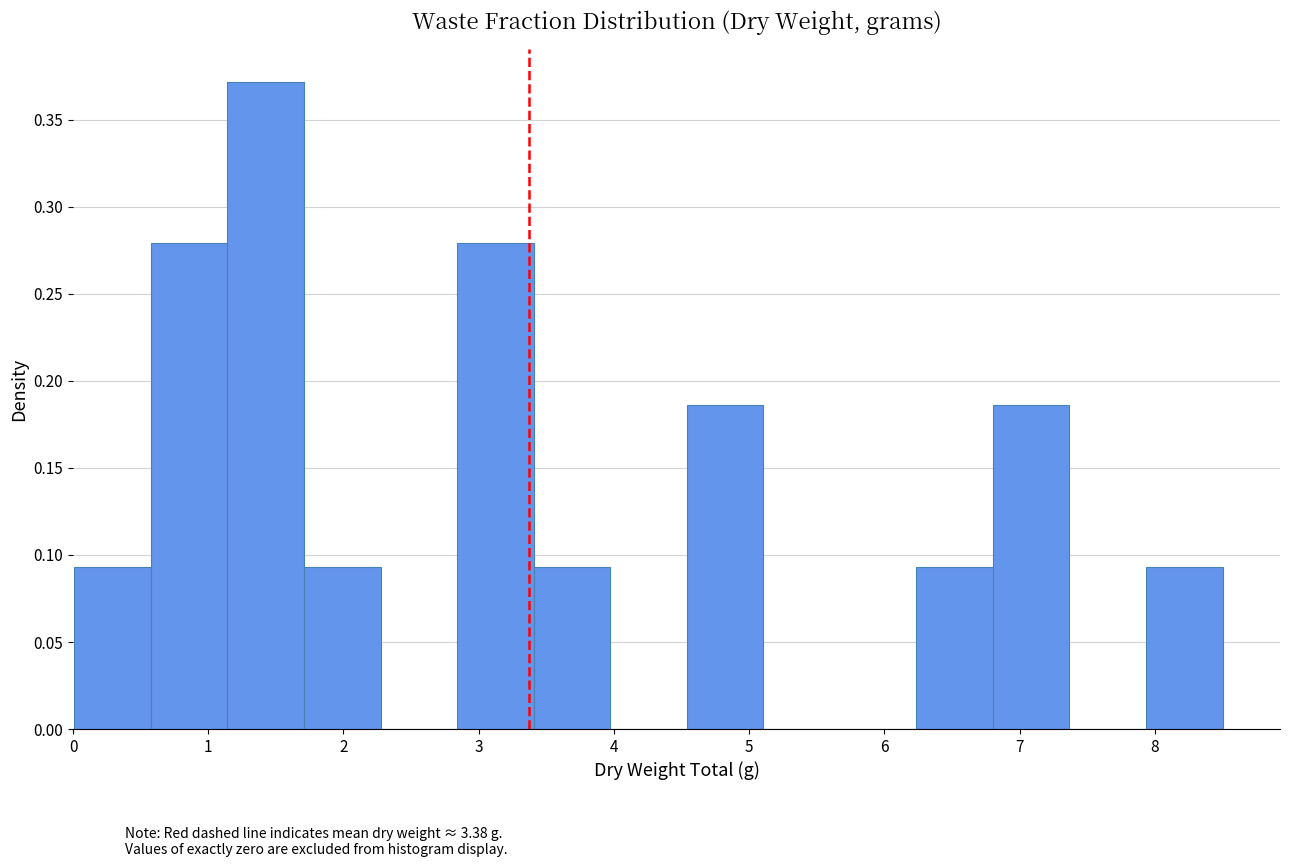

Reading left to right, transcribe this chart: for each bar, give the range it covers on the x-axis and its height. Neither the bar edges nor the heights are printed on the chart, so give them approximately, as read against the axes.

0.0 to 0.6: 0.095
0.6 to 1.1: 0.280
1.1 to 1.7: 0.370
1.7 to 2.3: 0.095
2.3 to 2.8: 0
2.8 to 3.4: 0.280
3.4 to 4.0: 0.095
4.0 to 4.5: 0
4.5 to 5.1: 0.185
5.1 to 5.7: 0
5.7 to 6.2: 0
6.2 to 6.8: 0.095
6.8 to 7.4: 0.185
7.4 to 7.9: 0
7.9 to 8.5: 0.095